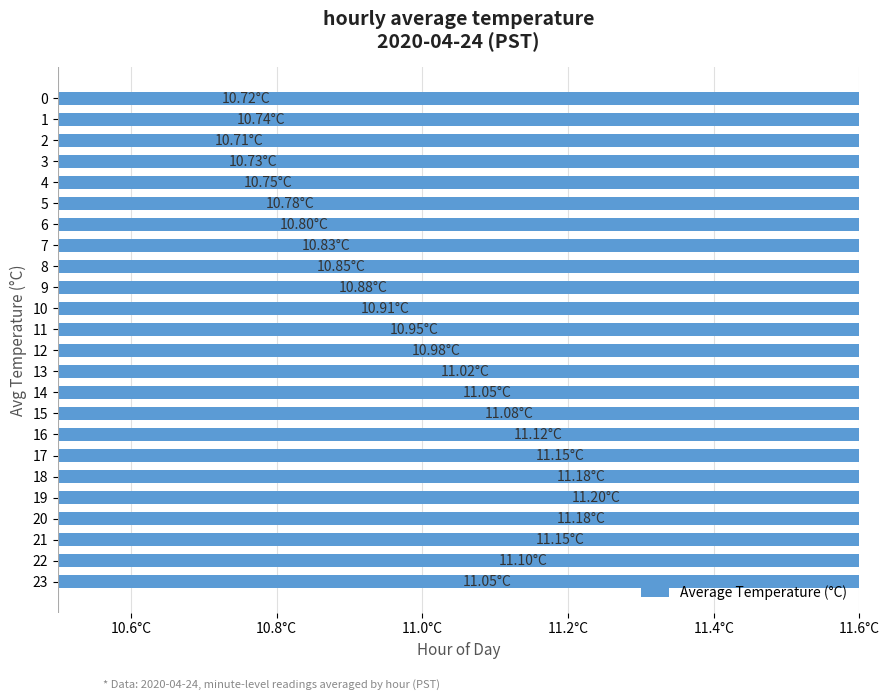

The chart shows a value of 10.7 at 2. True or false?

True